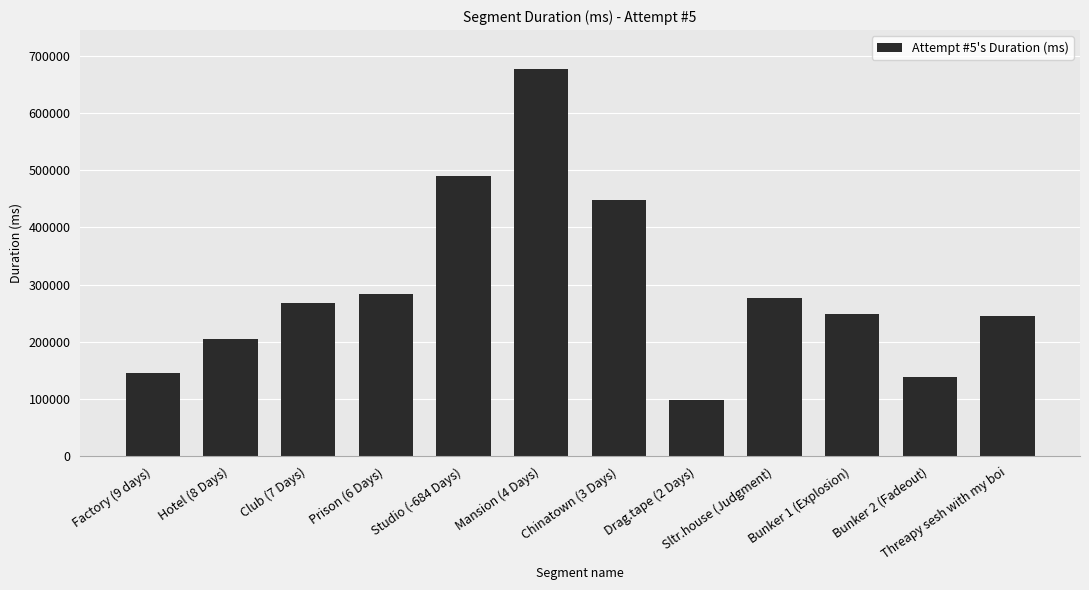

What is the difference between the maximum and minimum values?

578015